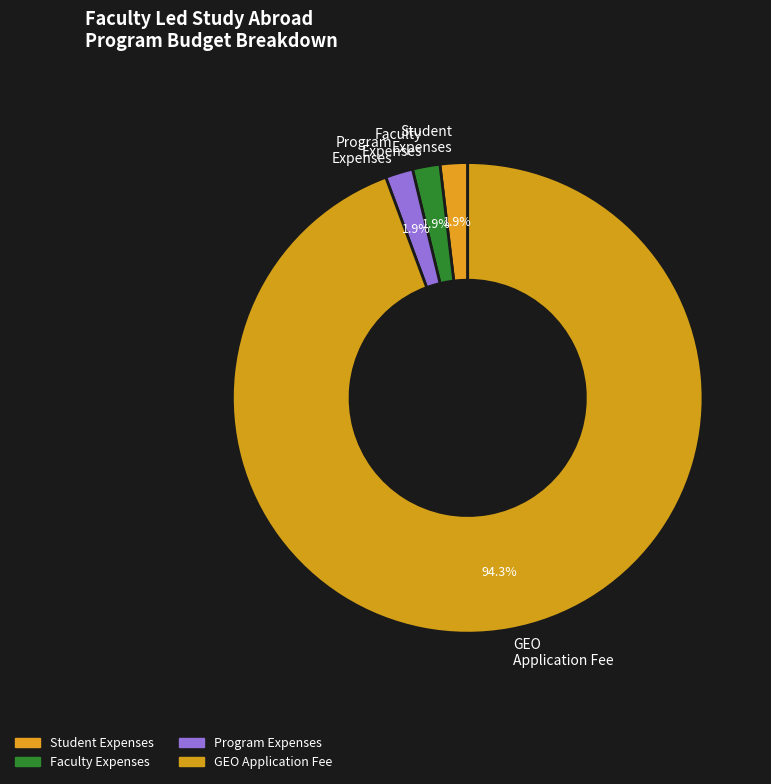

How much of the chart is everything except Program Expenses?

98.1%